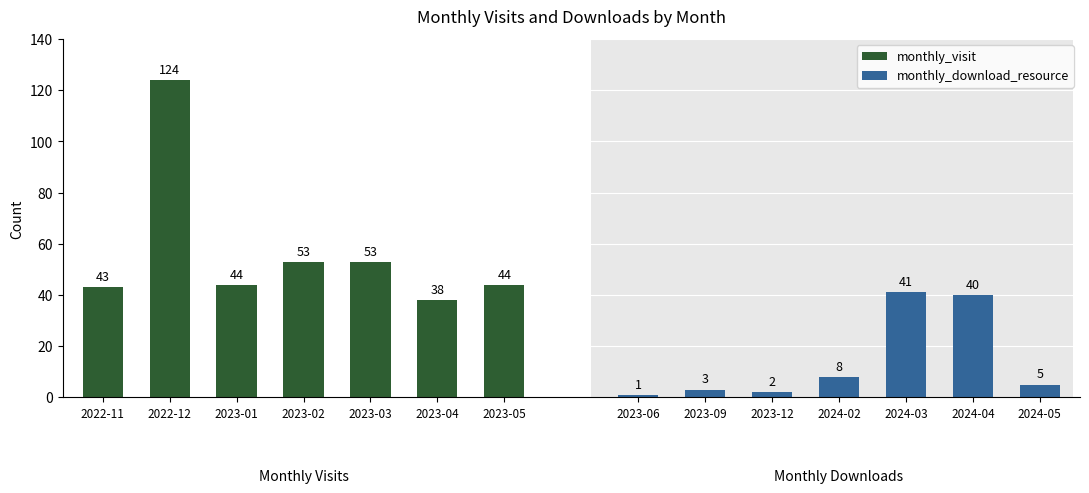

What is the total value across all series at 2023-05?

49